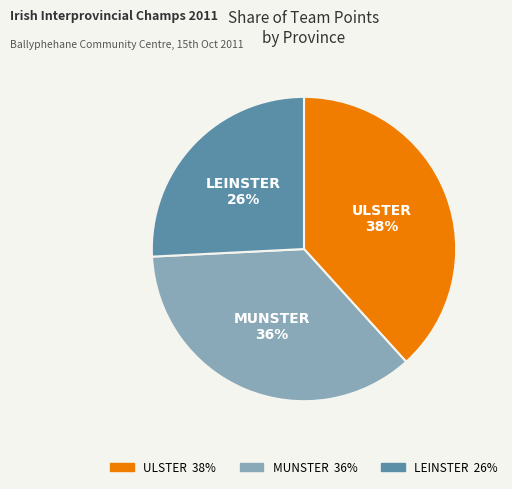

True or false: LEINSTER accounts for 21% of the total.

False